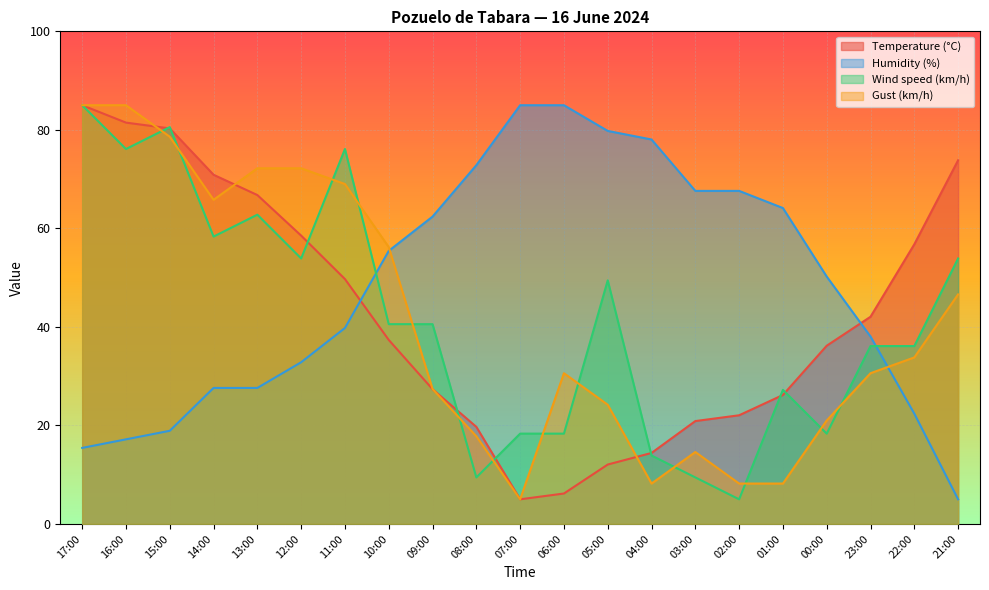

What is the maximum value for Temperature (°C)?

85.0